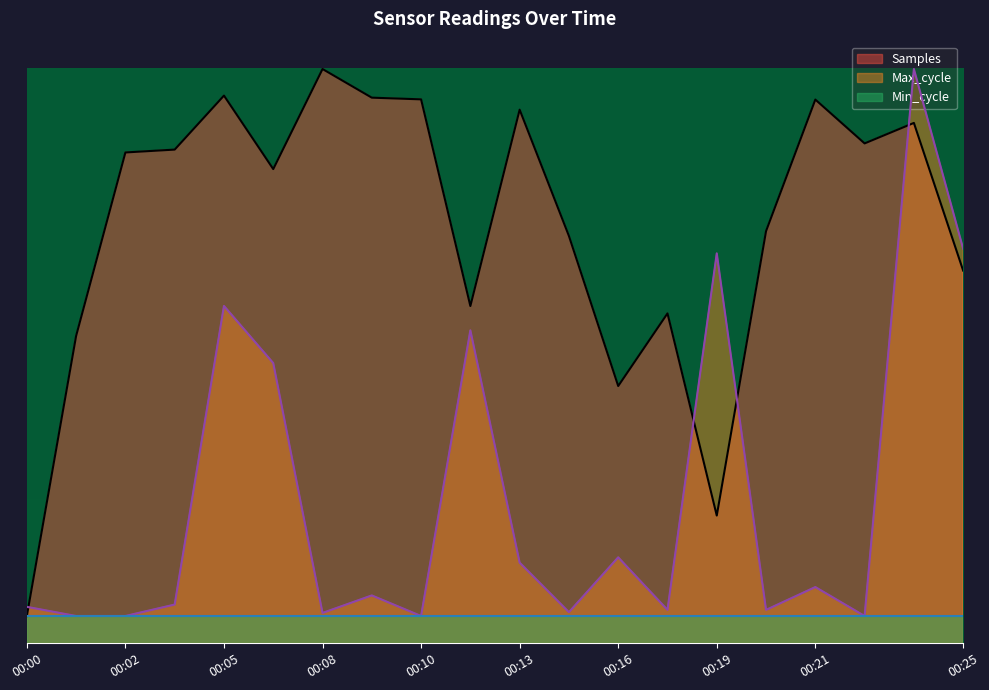

What is the difference between the maximum and minimum values in the Max_cycle series?

10332.0